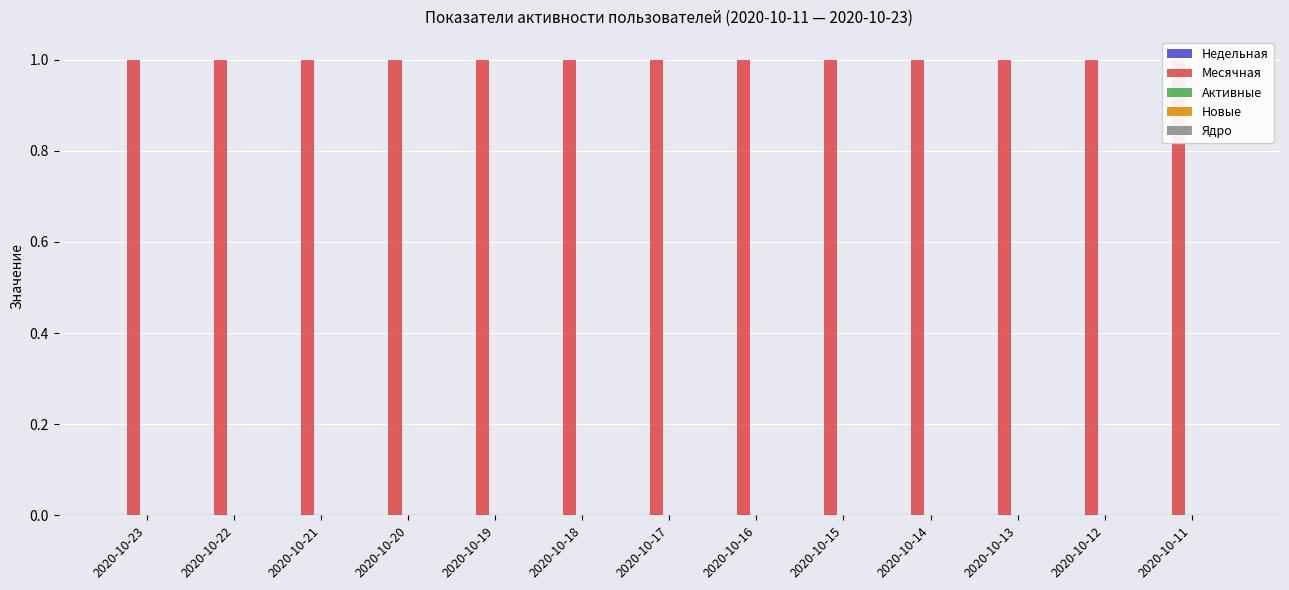

What is the total value across all series at 2020-10-21?

1